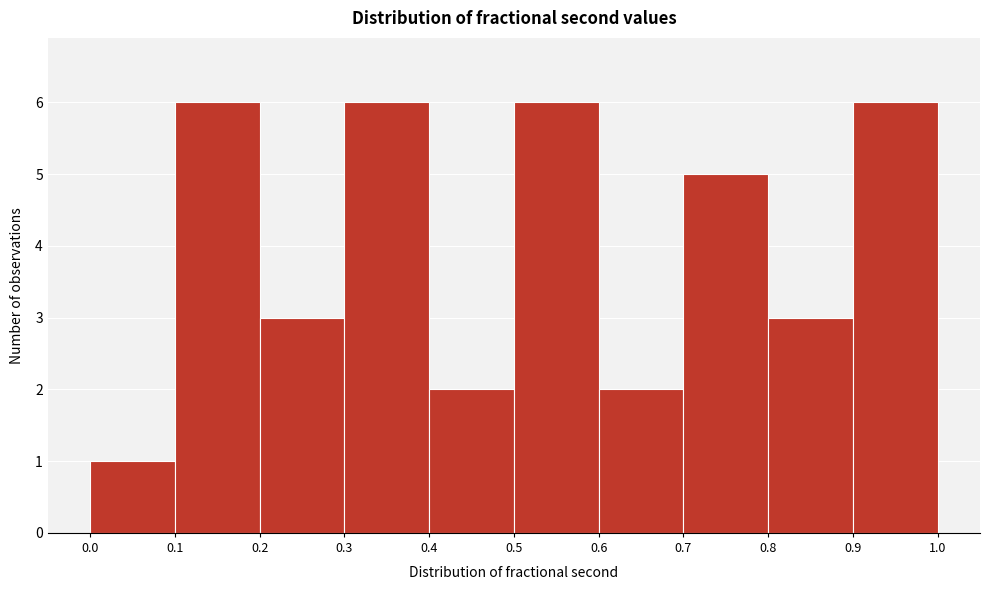

Reading left to right, transcribe this chart: for each bar, give the range it covers on the x-axis and its height. The values are not printed on the chart, so give them approximately, as read against the axis.

0.0 to 0.1: 1
0.1 to 0.2: 6
0.2 to 0.3: 3
0.3 to 0.4: 6
0.4 to 0.5: 2
0.5 to 0.6: 6
0.6 to 0.7: 2
0.7 to 0.8: 5
0.8 to 0.9: 3
0.9 to 1.0: 6